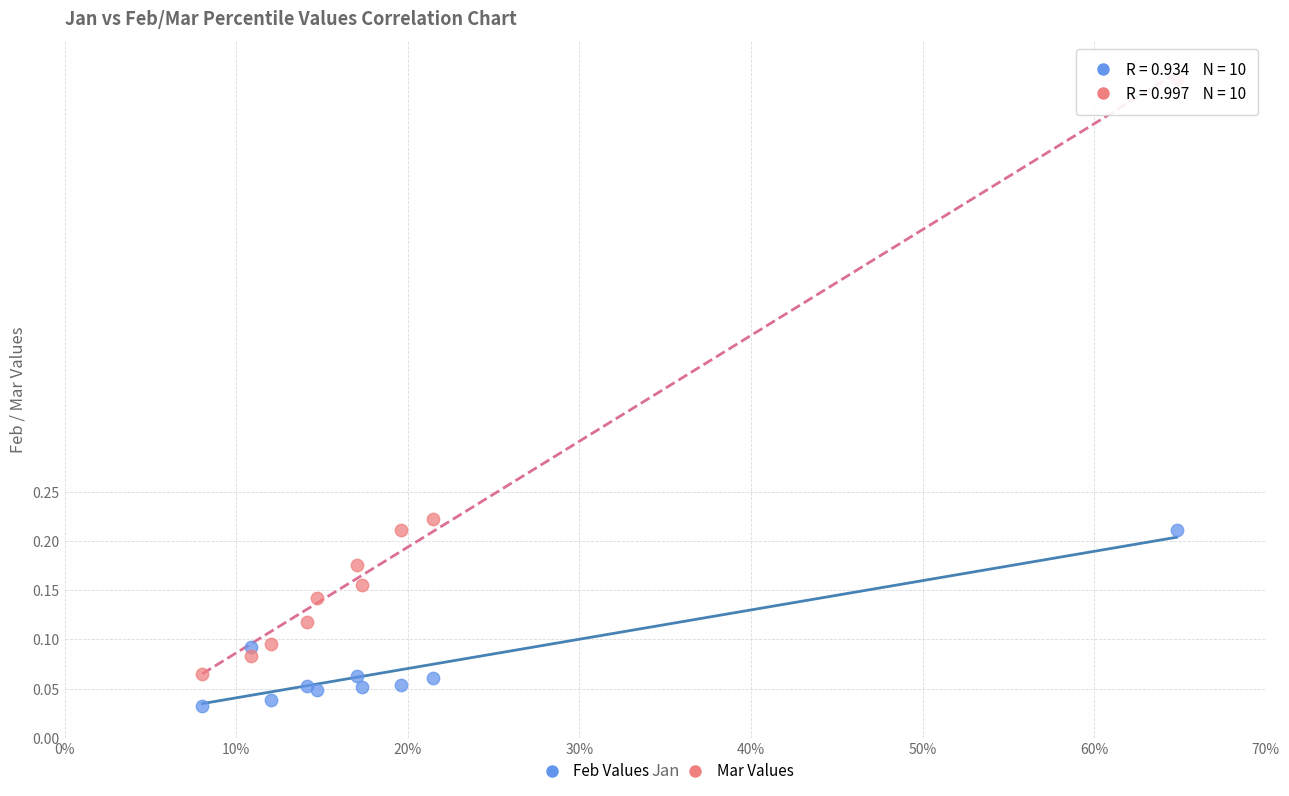

Which series contains the lowest Y value?

Feb Values